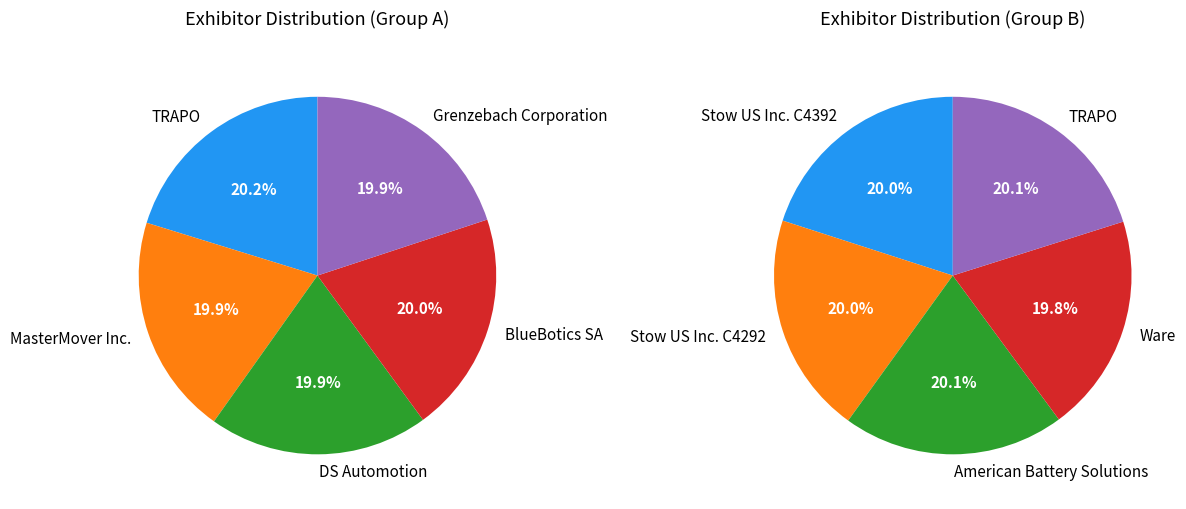

Combined, do 3 and 4 account for over 50%?

No